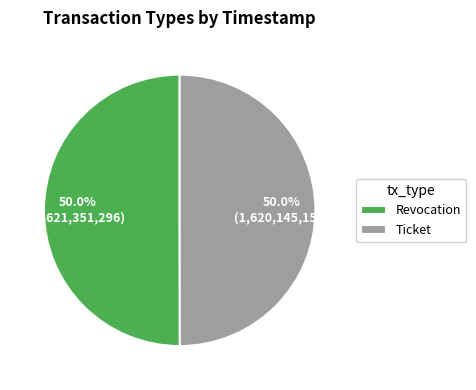

What is the ratio of the value at Revocation to the value at Ticket?

1.0